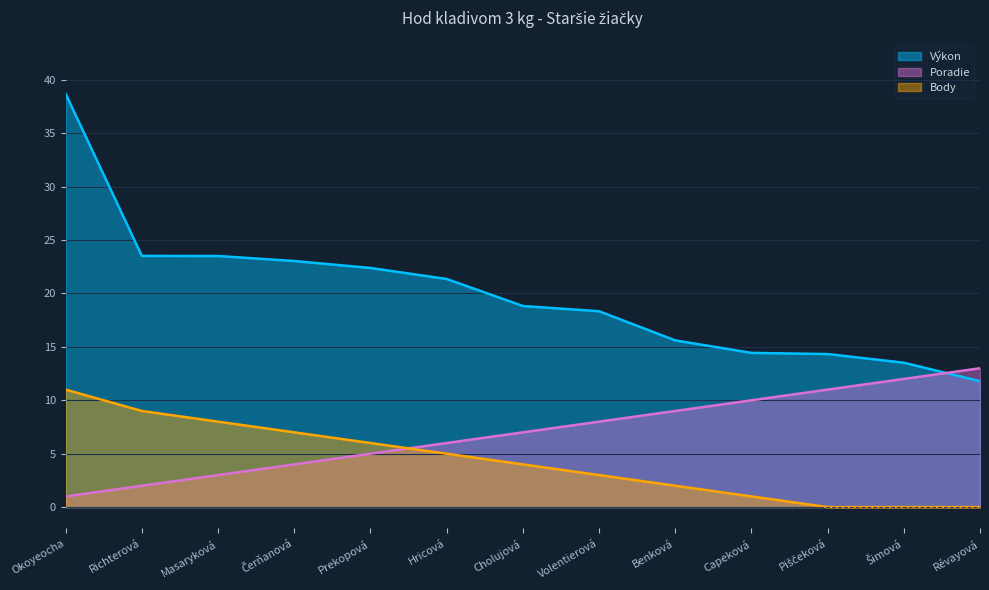

What is the lowest value of the Výkon series?

11.8